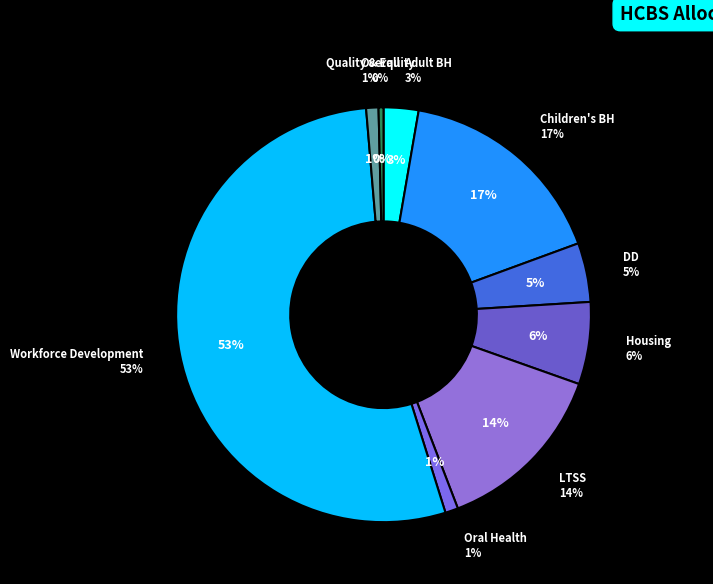

How many slices are in this pie chart?

9